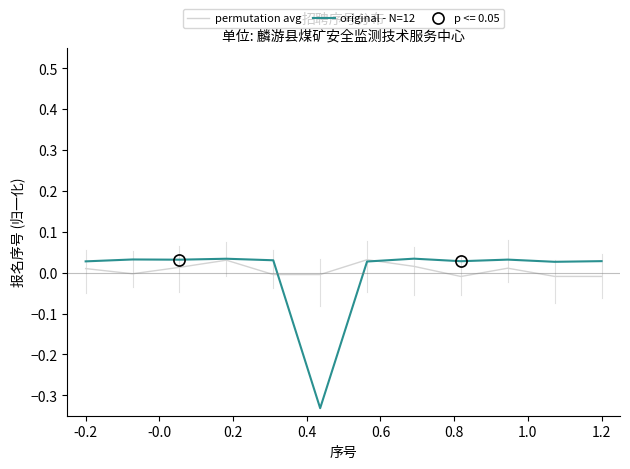

Between which two adjacent categories do permutation avg and original - N=12 first intersect?

0.6 and 0.8